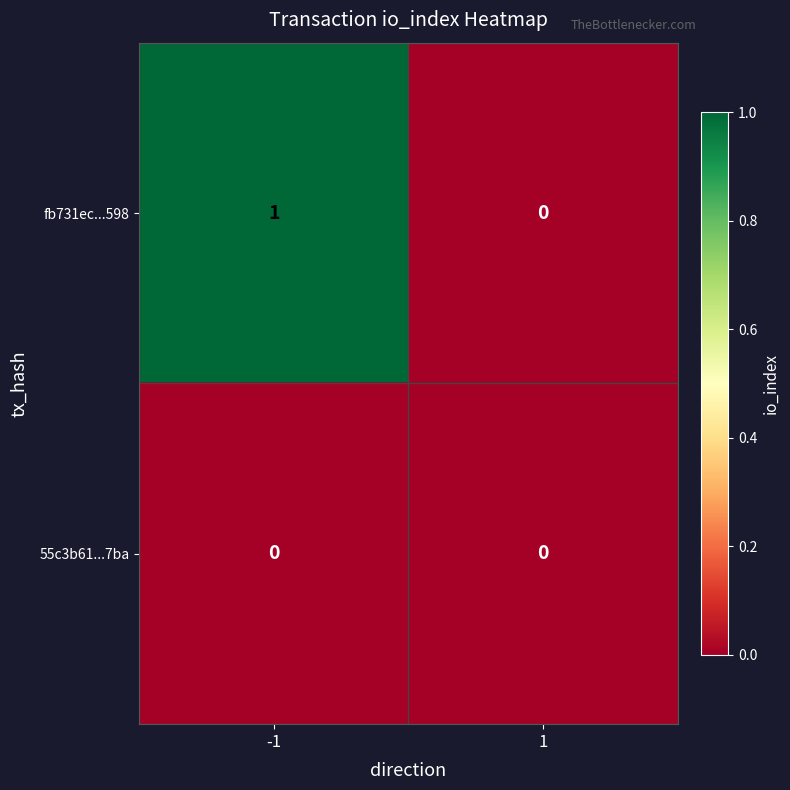

Is it true that 55c3b61...7ba equals 0 at 1?

True